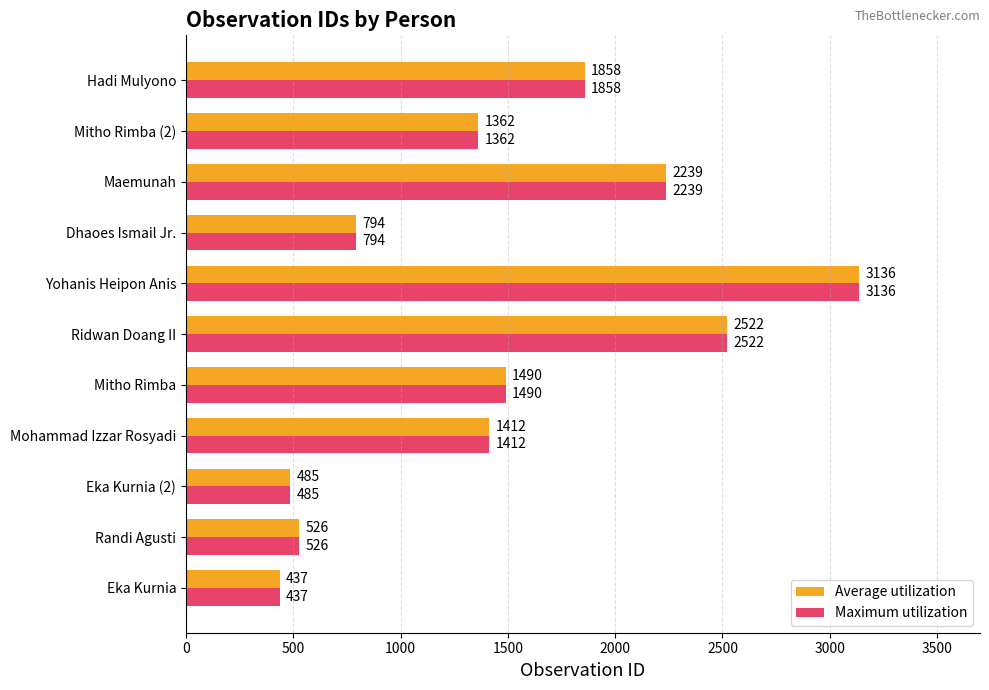

What is the difference between the maximum and minimum values in the Maximum utilization series?

2699